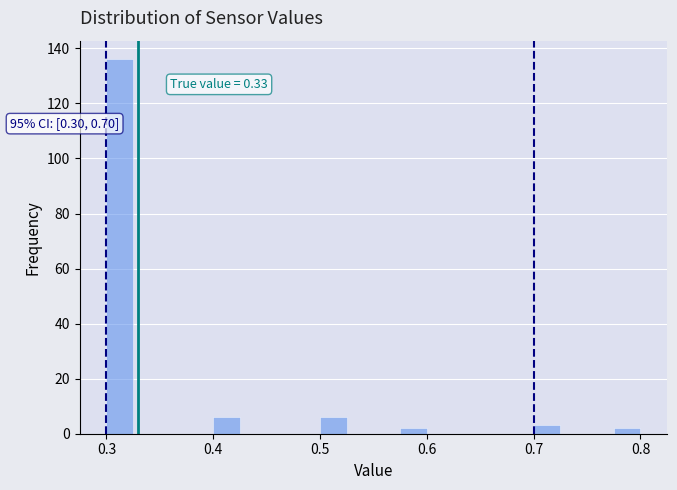

Around what value on the x-axis is the tallest bar? Give the approximate position of its centre, as read against the axis.

0.31